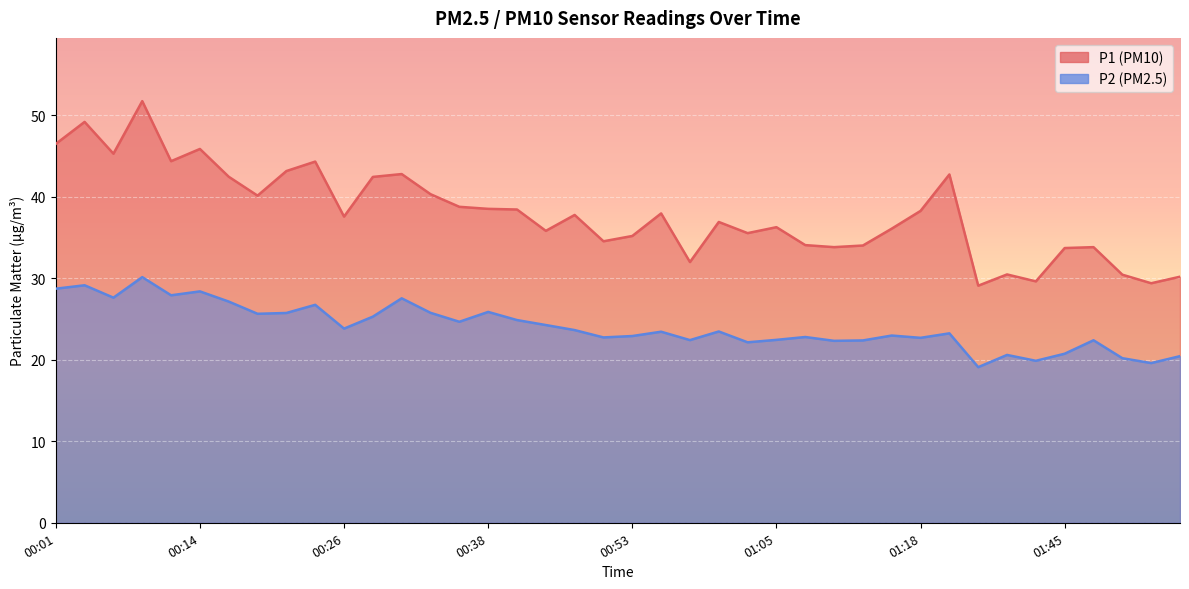

List the series in order of their peak value, highest first.

P1, P2